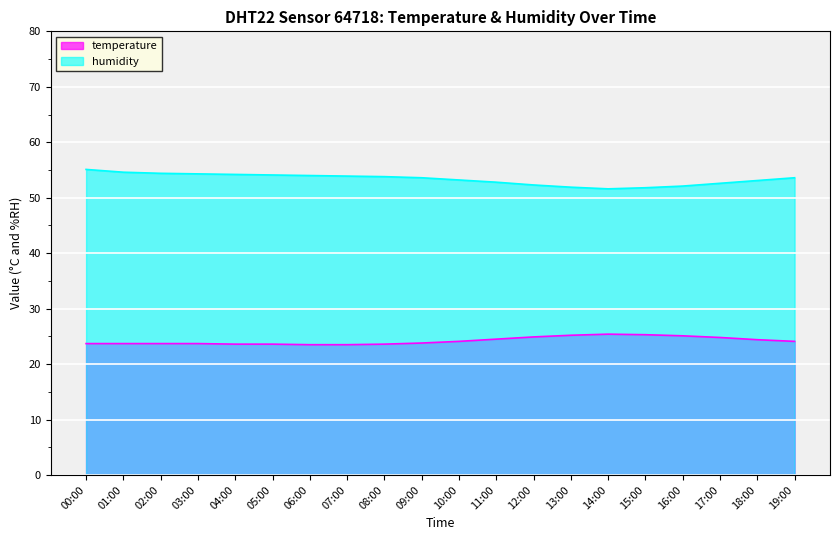

How many lines are shown in the chart?

2